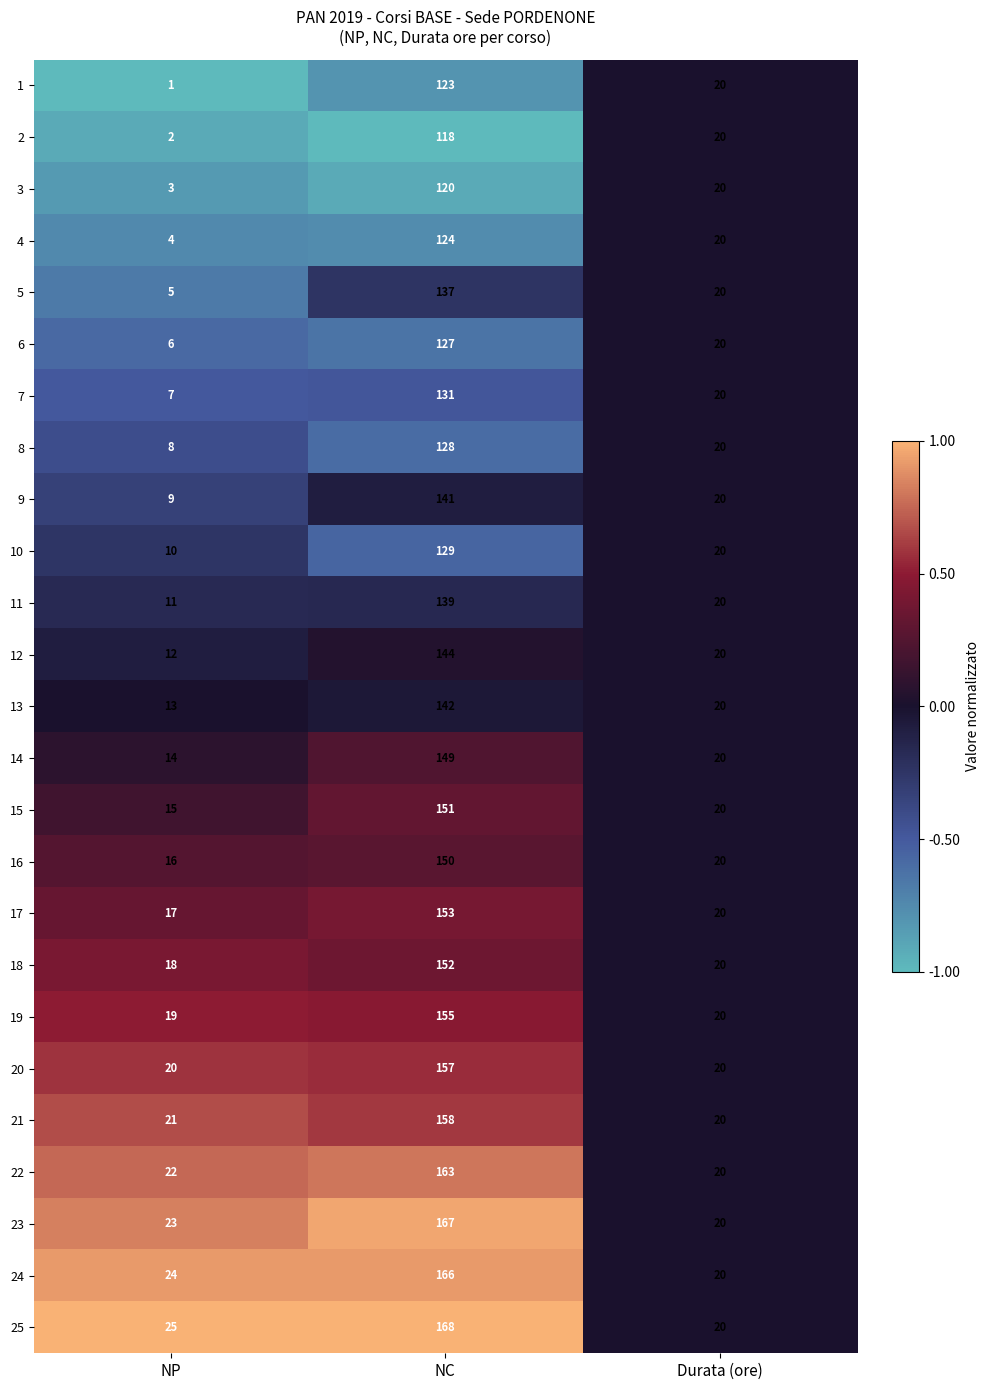

What is the difference between the maximum and minimum values in the 16 series?

134